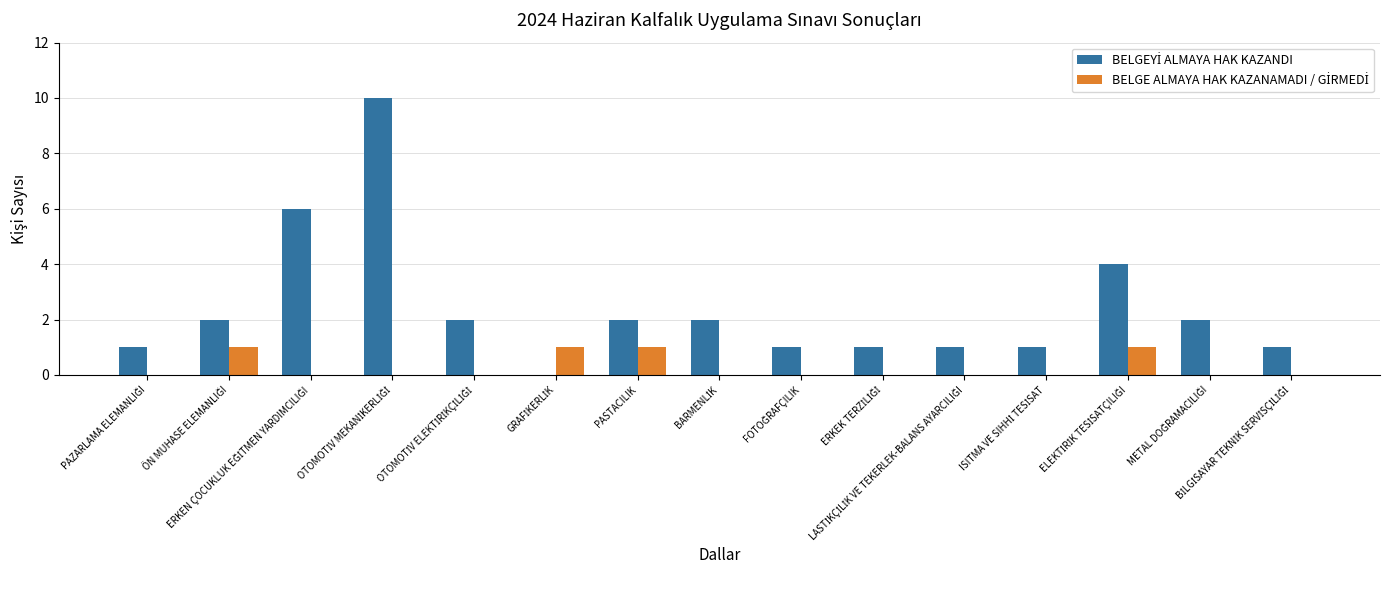

How many groups of bars are there?

15